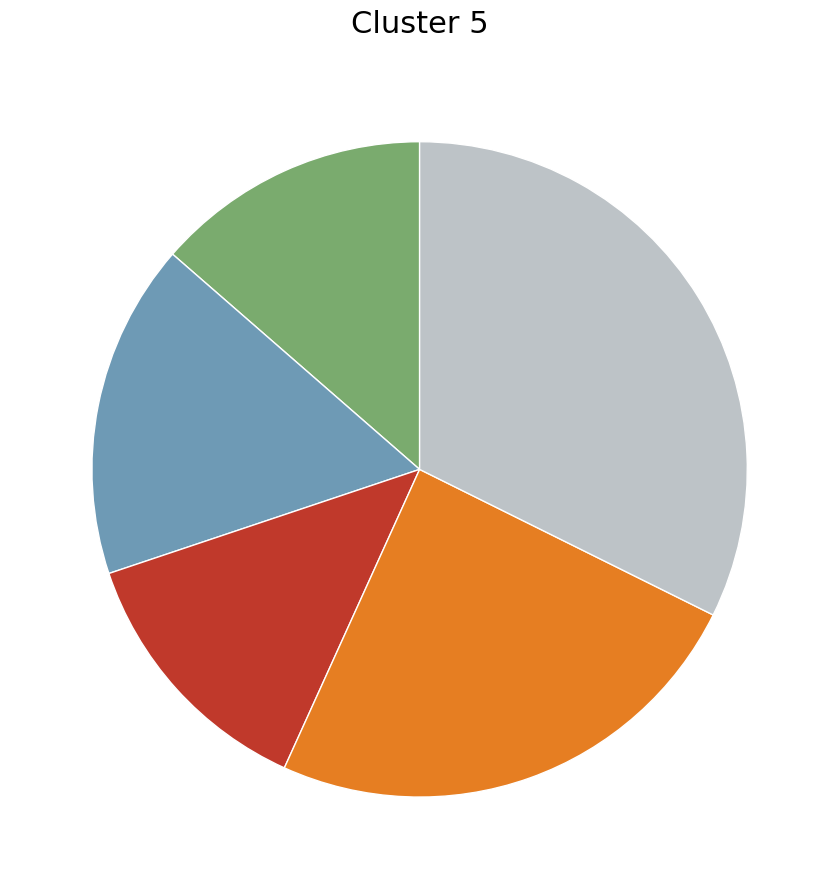

Is there a majority slice in this chart?

No